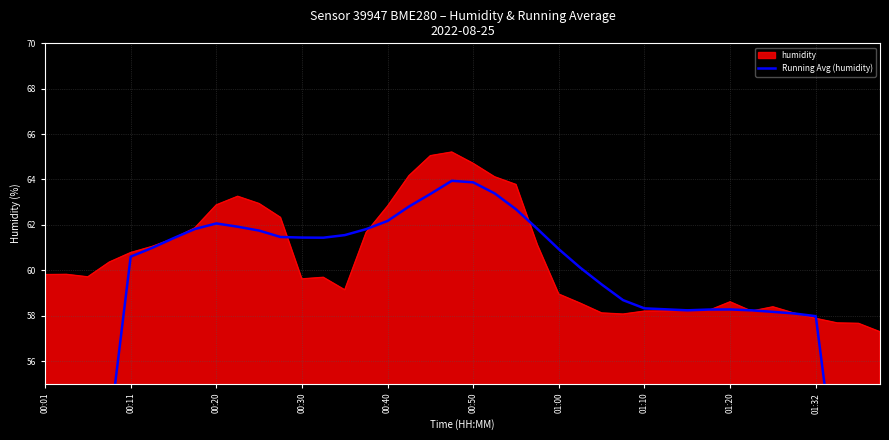

What is the lowest value of the humidity series?

57.3